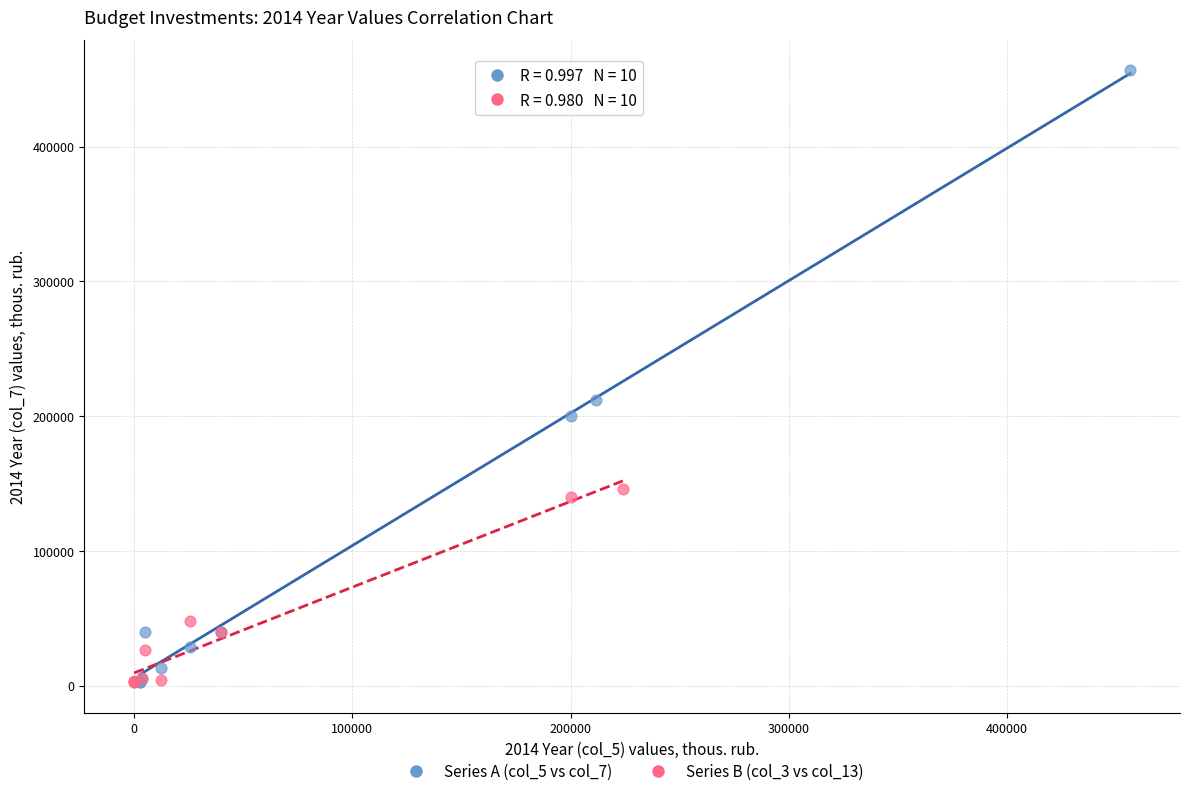

Which series has the widest spread of Y values?

Series A (col_5 vs col_7)